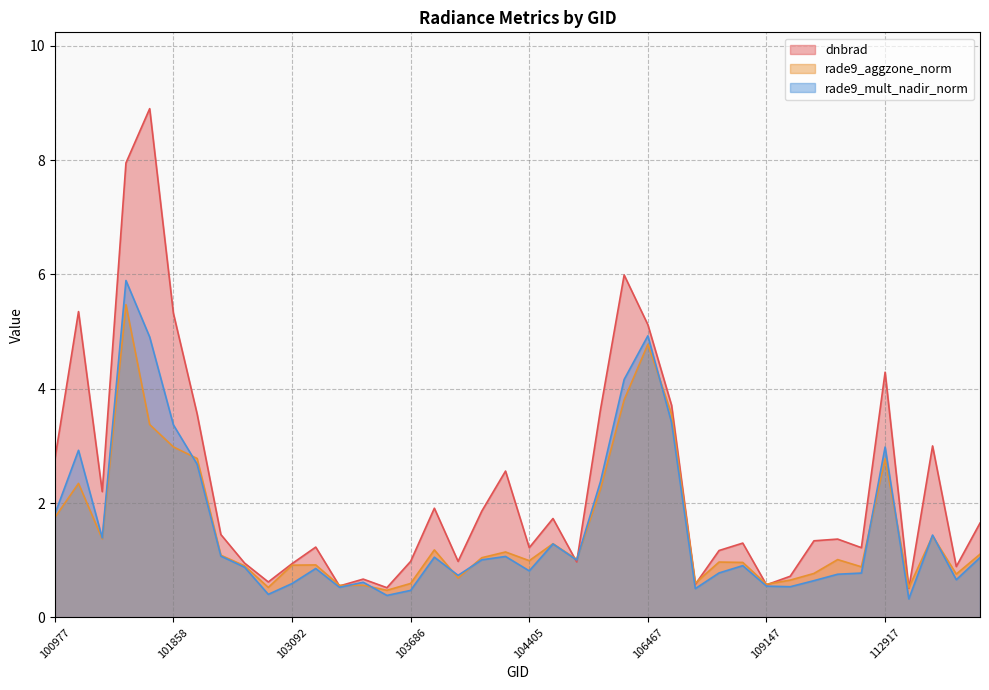

How many series are shown in this chart?

3